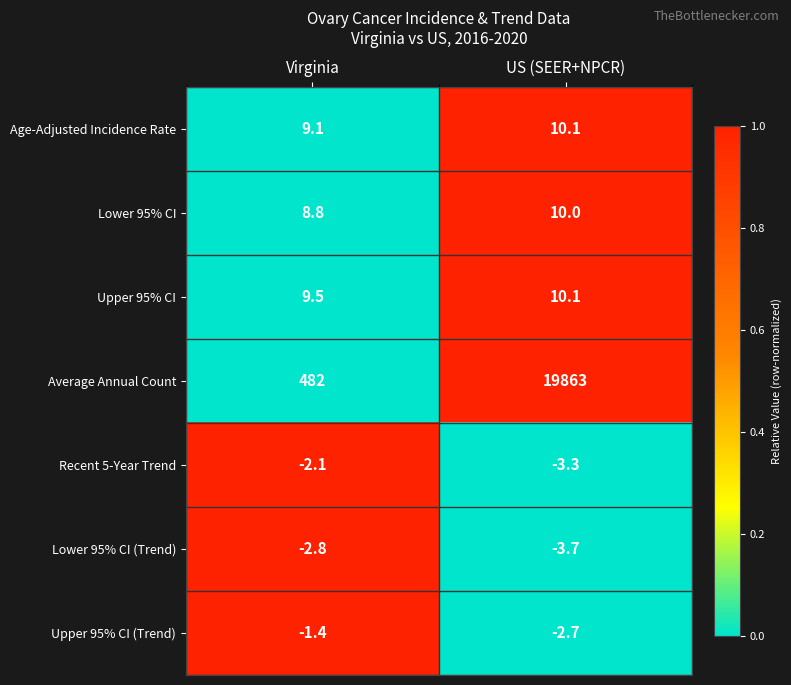

Is the value of Recent 5-Year Trend at US (SEER+NPCR) greater than the value of Upper 95% CI (Trend) at Virginia?

No